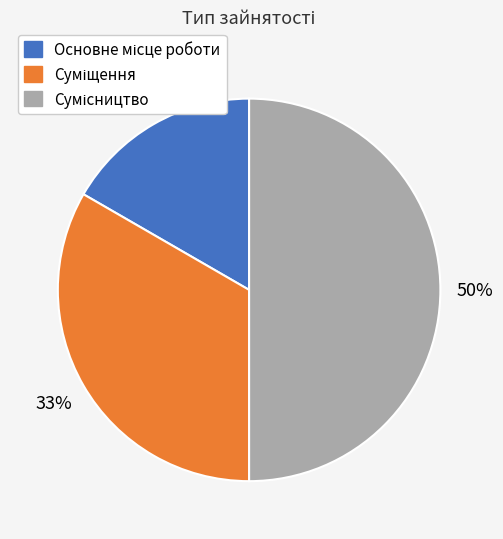

To the nearest percent, what is the average slice percentage?

33%